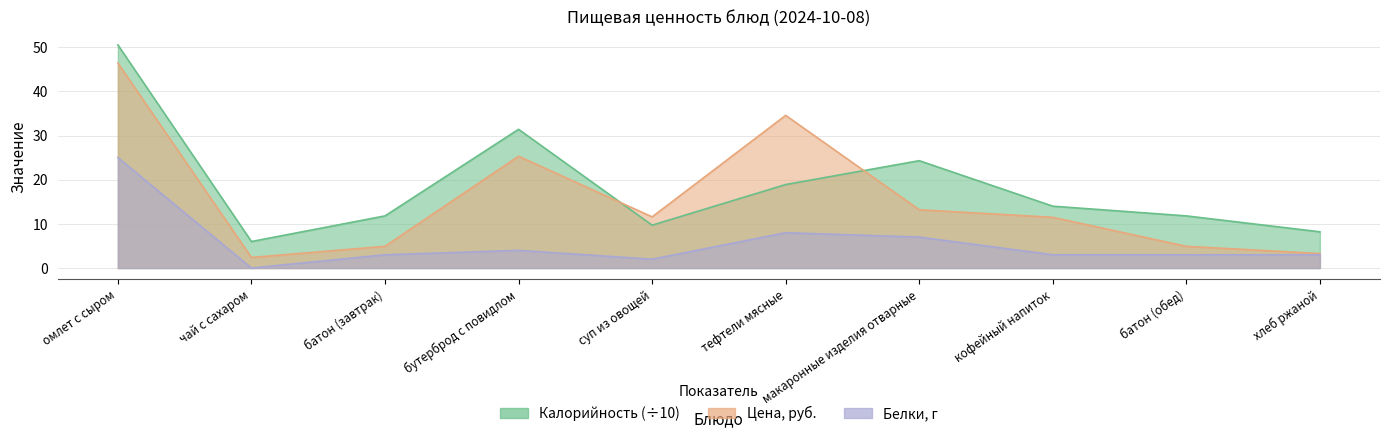

What is the value of the Белки point at the 7th from the left?

7.0